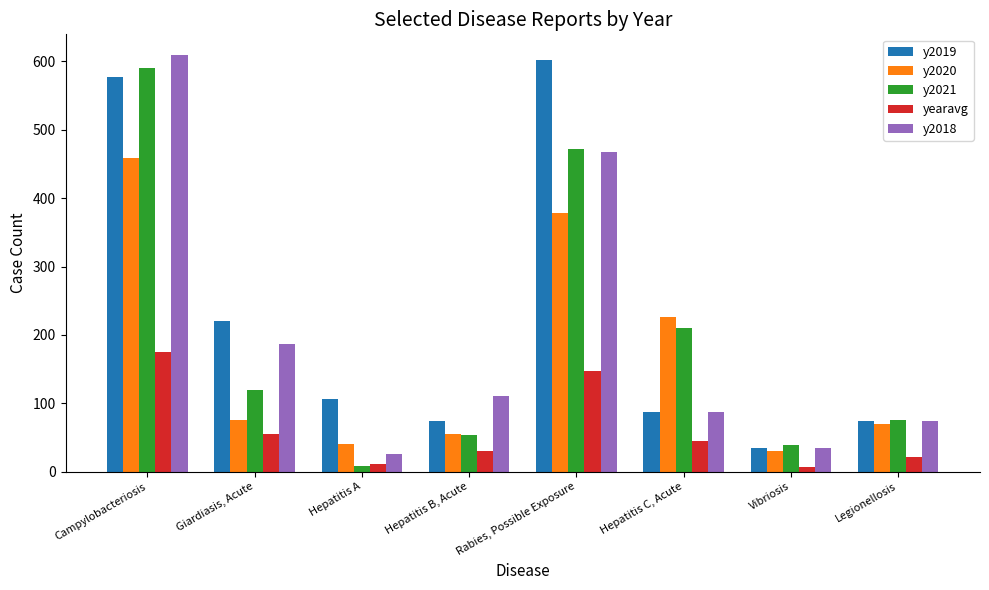

Where does the y2018 series first go above 111?

Campylobacteriosis